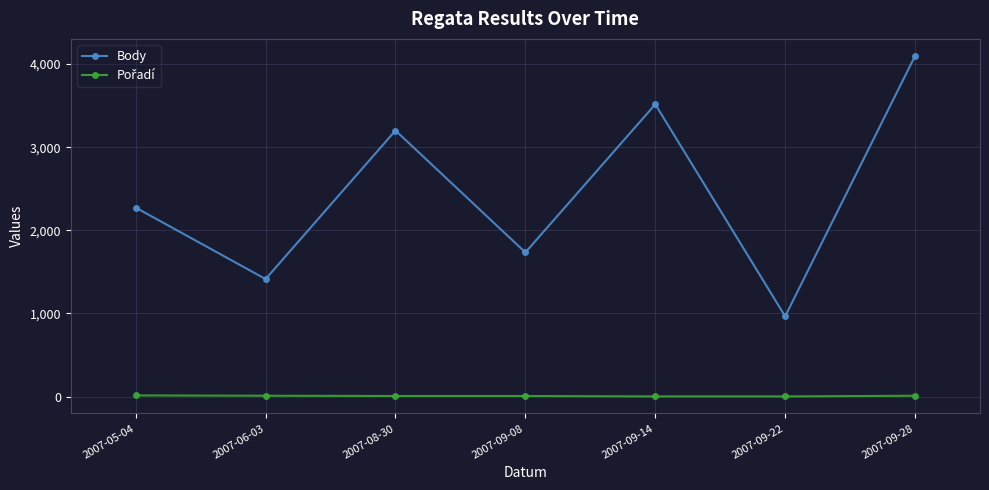

At which category does Body reach its first local valley?

2007-06-03